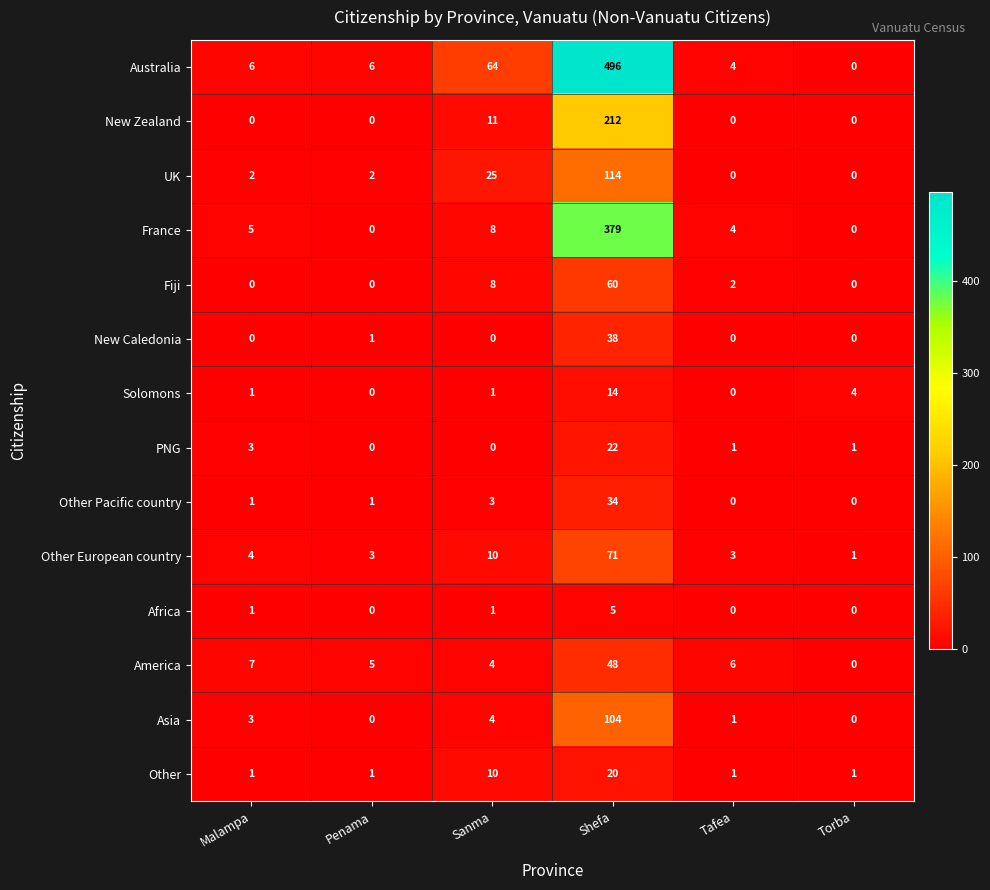

Rank the series by their maximum value, from highest to lowest.

Australia, France, New Zealand, UK, Asia, Other European country, Fiji, America, New Caledonia, Other Pacific country, PNG, Other, Solomons, Africa